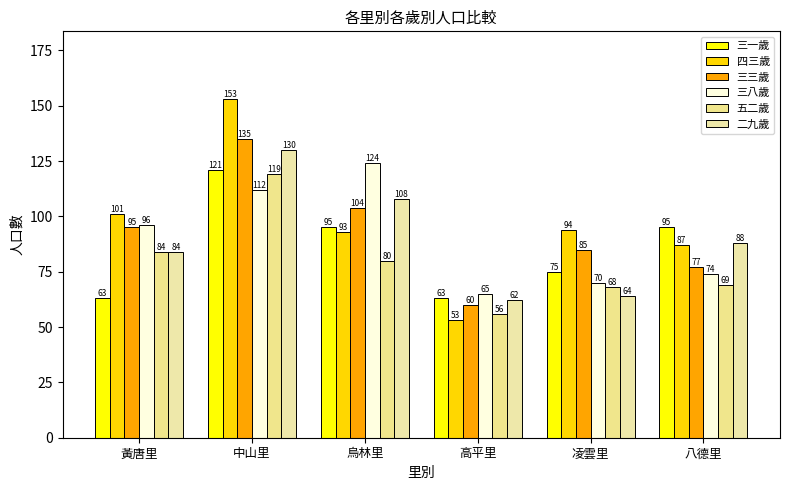

Is it true that 五二歲 equals 80 at 烏林里?

True